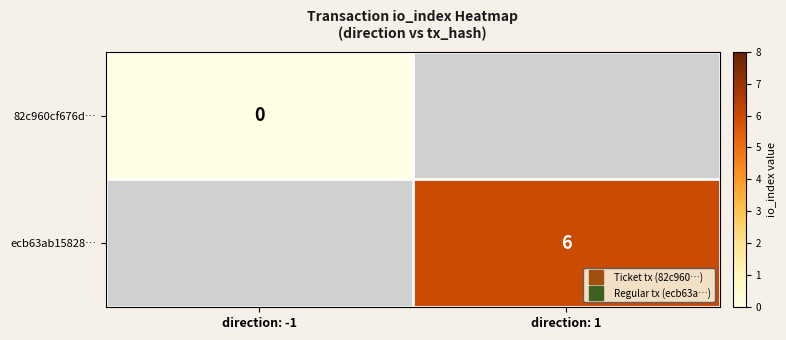

List the series in order of their overall mean, lowest first.

82c960cf676d…, ecb63ab15828…